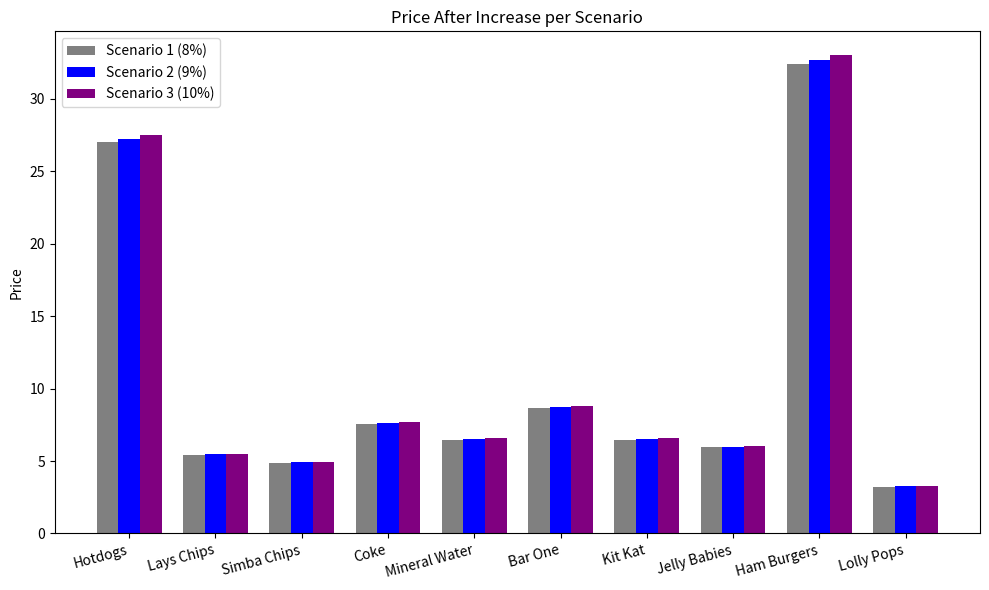

Which series changed the most between Simba Chips and Lolly Pops?

Scenario 3 (10%)